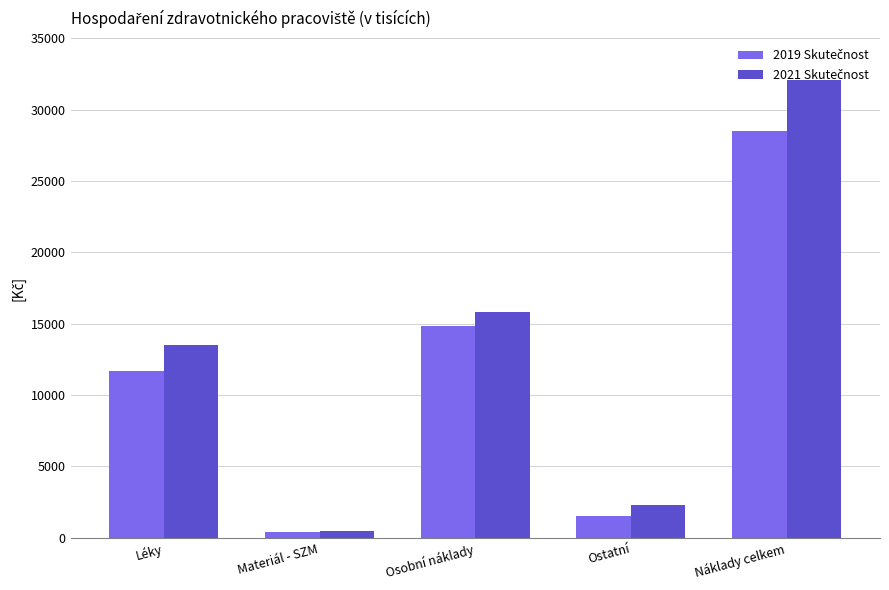

What is the total value across all series at Náklady celkem?

60573.0